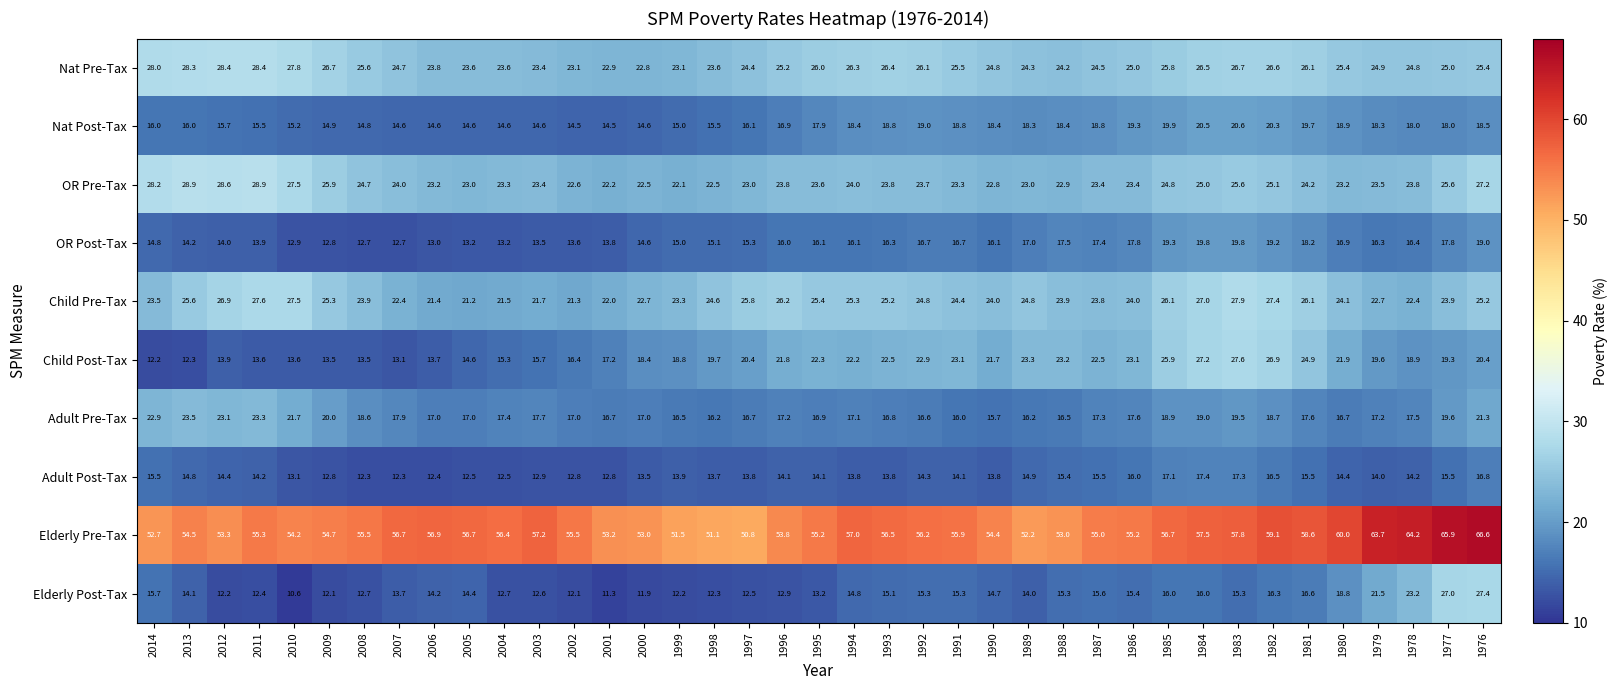

Read the Child Post-Tax value at 2007.

13.1